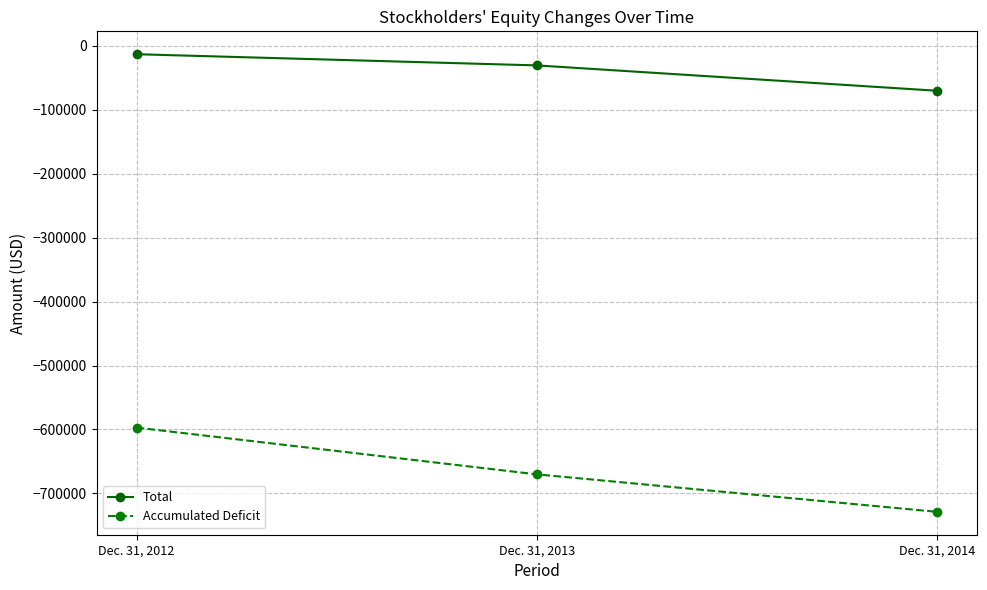

What is the approximate value of Total at Dec. 31, 2014?

-70150